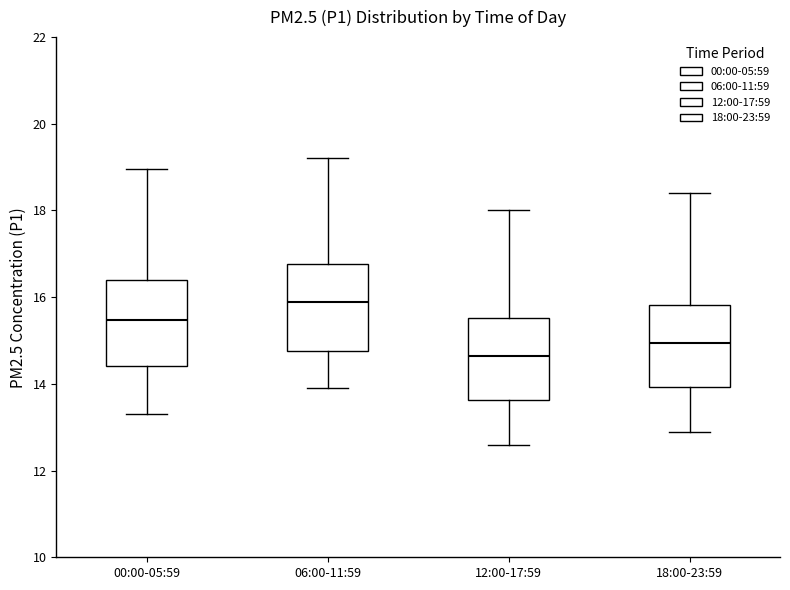

Reading left to right, read every box against the y-axis: the position of its median line, the range the box covers, and the ends of its whiskers. The values are not printed on the chart, so give them approximately, as read against the axis.

00:00-05:59: median 15.4, box 14.4 to 16.4, whiskers 13.4 to 19.0
06:00-11:59: median 16.0, box 14.8 to 16.8, whiskers 14.0 to 19.2
12:00-17:59: median 14.6, box 13.6 to 15.6, whiskers 12.6 to 18.0
18:00-23:59: median 15.0, box 14.0 to 15.8, whiskers 13.0 to 18.4